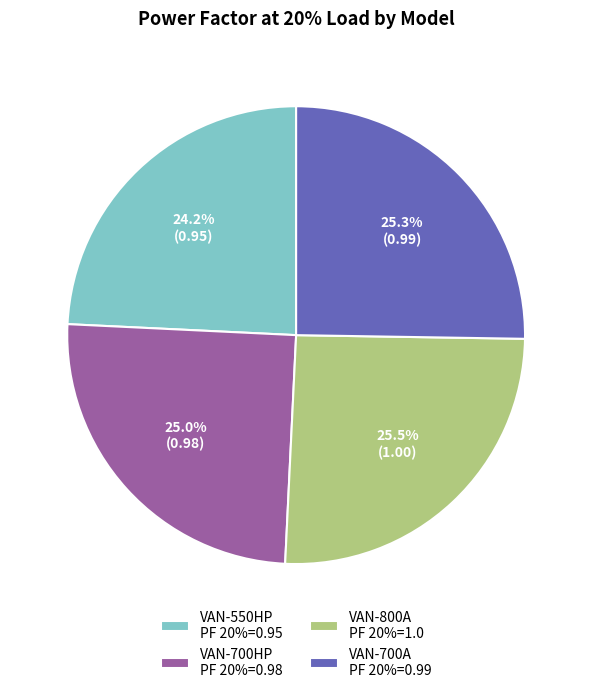

The VAN-550HP slice represents 24% of the pie. True or false?

True